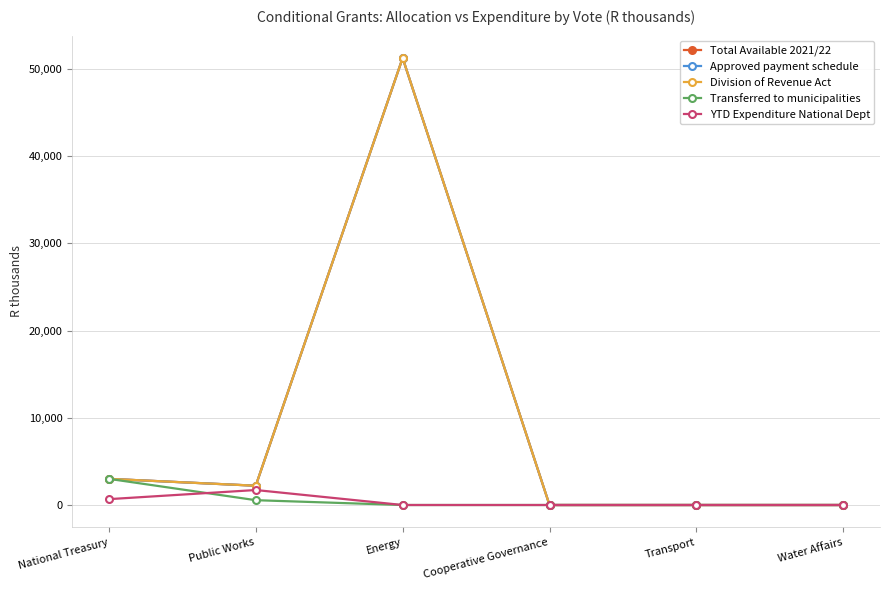

True or false: Total Available 2021/22 and Division of Revenue Act cross at least once.

False